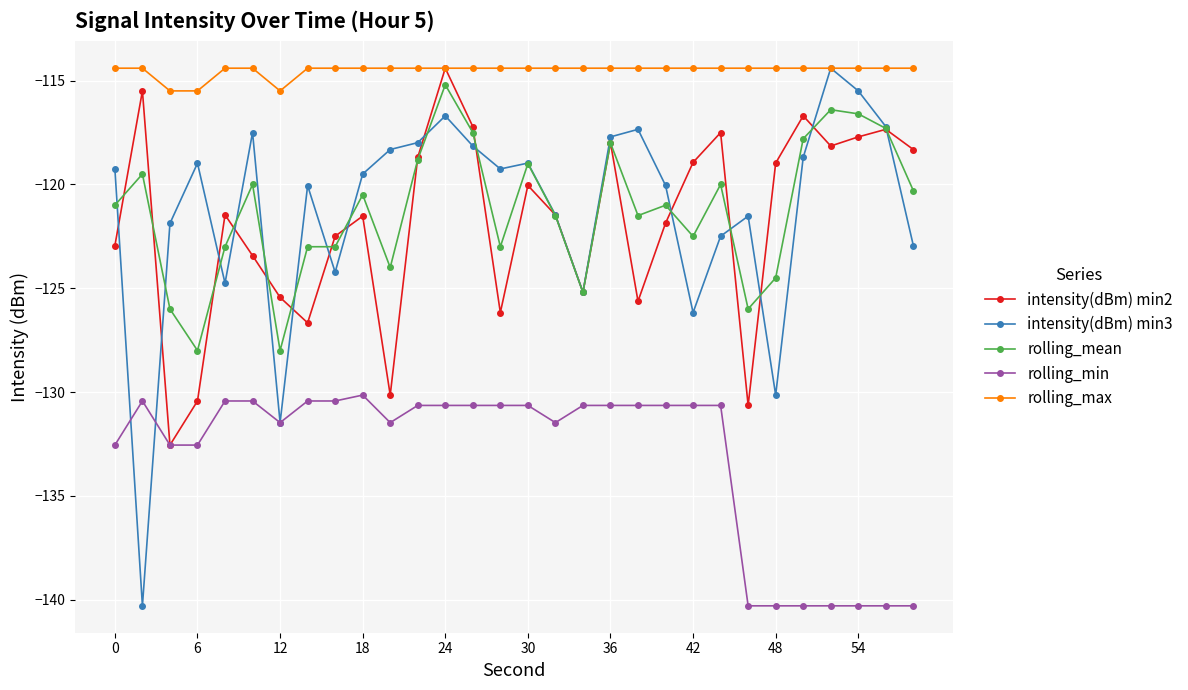

What is the maximum value for intensity(dBm) min2?

-114.4